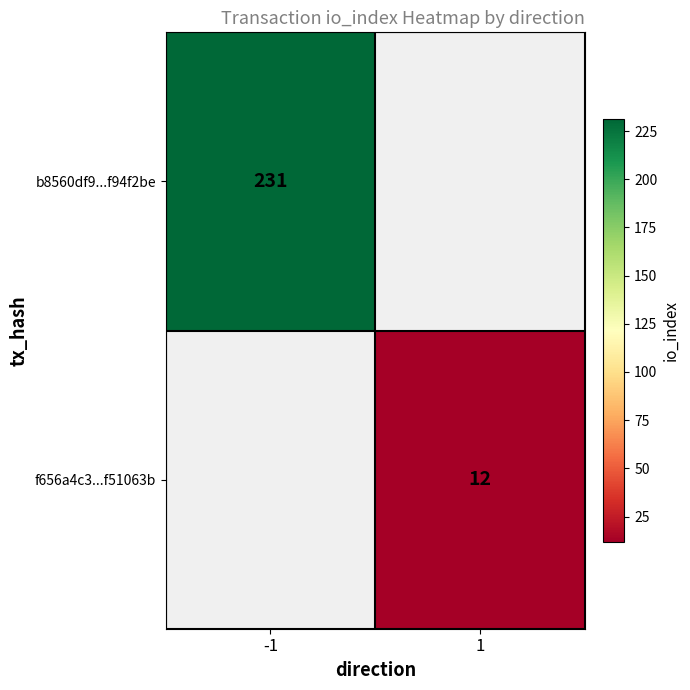

At how many categories does at least one series exceed 91?

1